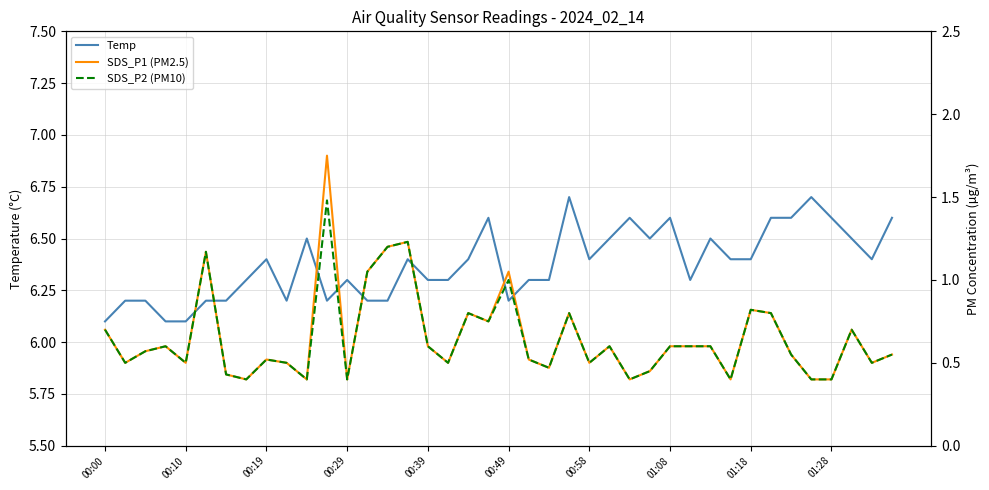

True or false: Temp has a value of 6.4 at 15.

True